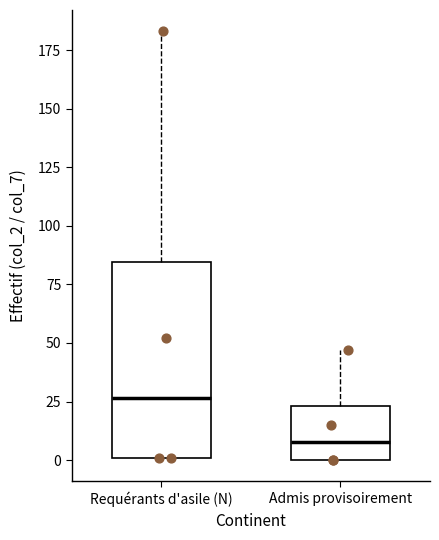

Reading left to right, transcribe this box plot: for each box, give where its median line is, the range the box spans, and where its two whiskers end, as read against the y-axis. The values are not printed on the chart, so give them approximately, as read against the axis.

Requérants d'asile (N): median 25, box 0 to 85, whiskers 0 to 185
Admis provisoirement: median 10, box 0 to 25, whiskers 0 to 45